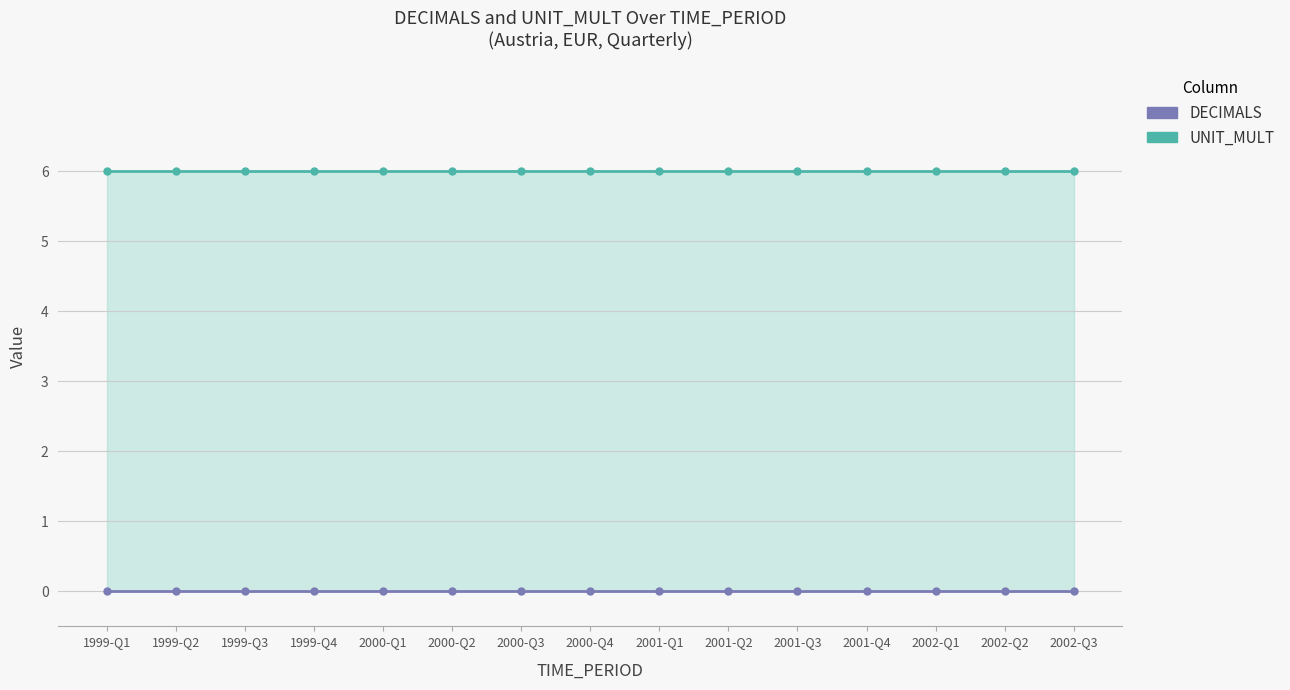

Reading left to right, what are all the values shown in this chart?

DECIMALS: 1999-Q1=0	1999-Q2=0	1999-Q3=0	1999-Q4=0	2000-Q1=0	2000-Q2=0	2000-Q3=0	2000-Q4=0	2001-Q1=0	2001-Q2=0	2001-Q3=0	2001-Q4=0	2002-Q1=0	2002-Q2=0	2002-Q3=0
UNIT_MULT: 1999-Q1=6	1999-Q2=6	1999-Q3=6	1999-Q4=6	2000-Q1=6	2000-Q2=6	2000-Q3=6	2000-Q4=6	2001-Q1=6	2001-Q2=6	2001-Q3=6	2001-Q4=6	2002-Q1=6	2002-Q2=6	2002-Q3=6